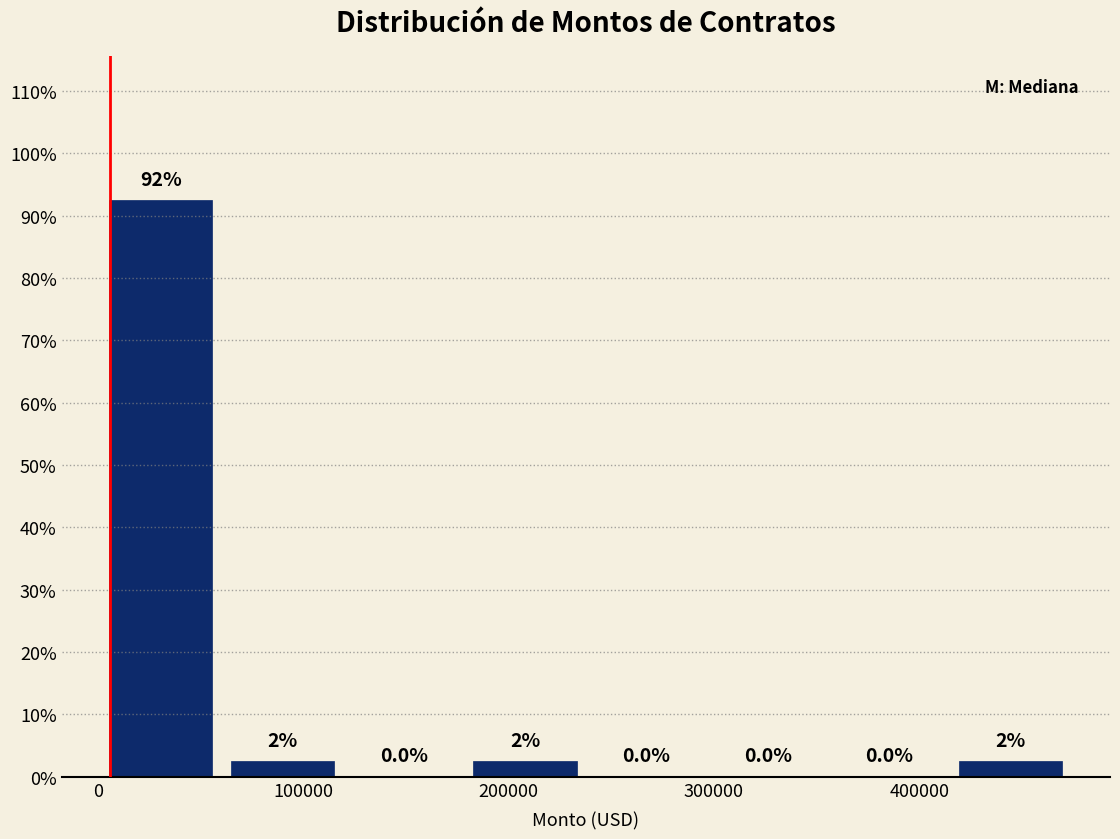

Over which range of the x-axis is the bar tallest?

0 to 60000